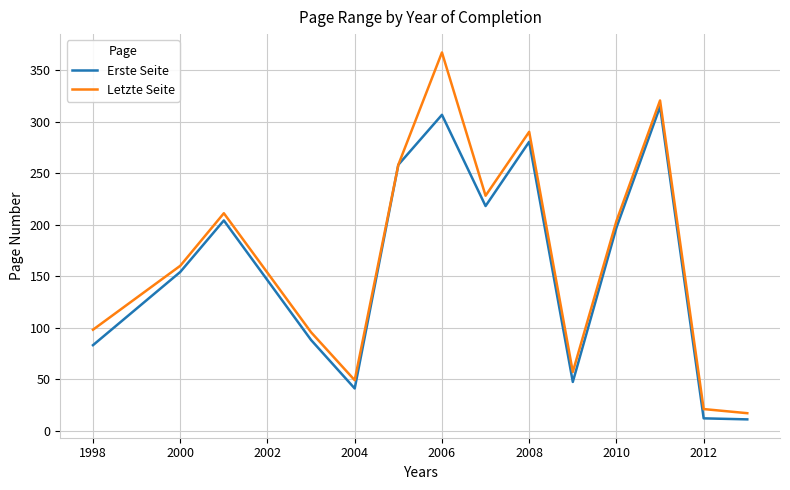

Which series has the widest spread of values?

Letzte Seite